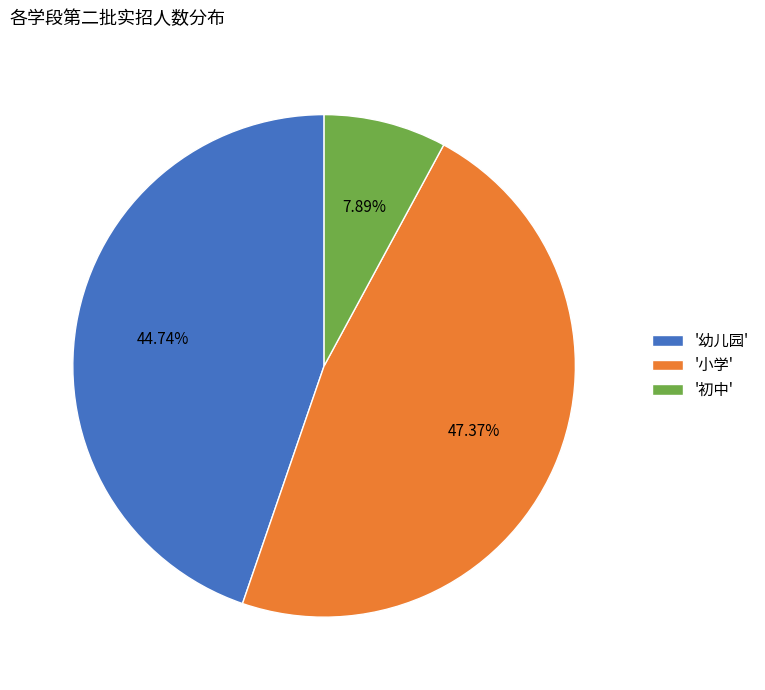

Which category has the biggest portion of the pie?

'小学'